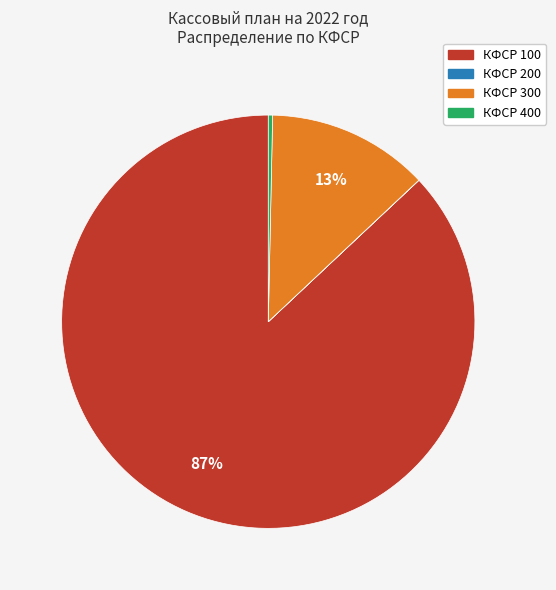

To the nearest percent, what is the average slice percentage?

25%